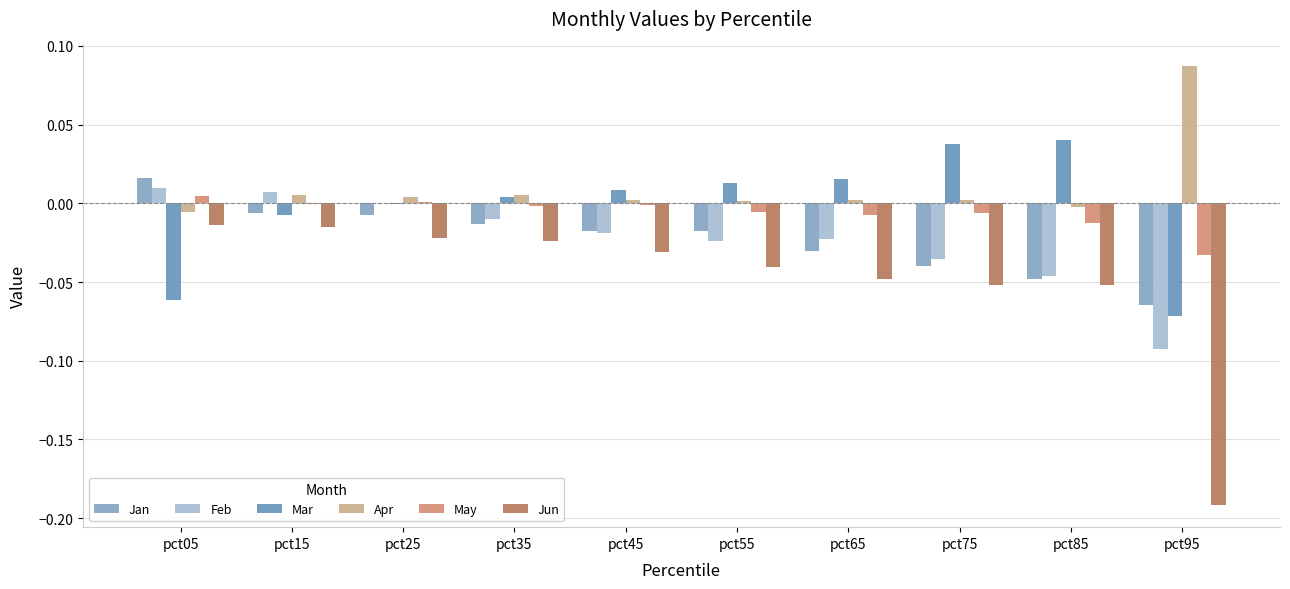

Count the number of categories in the chart.

10